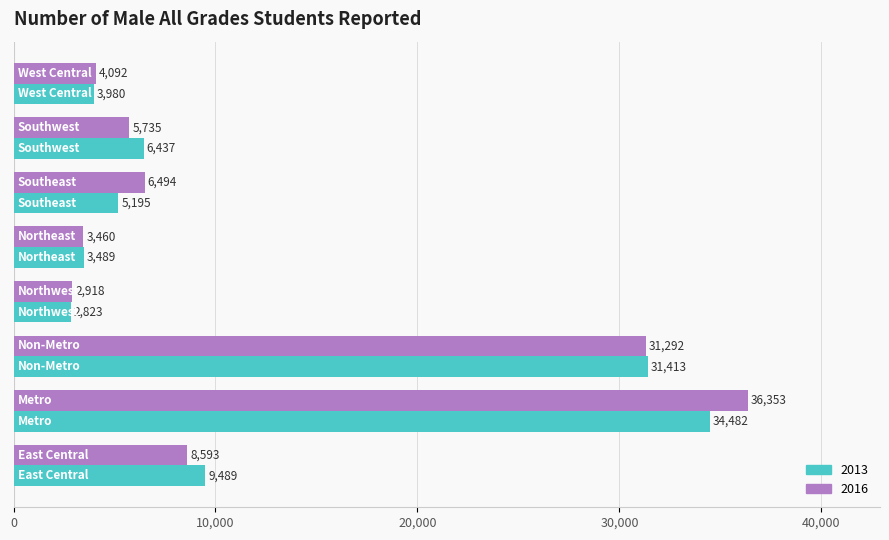

What is the greatest value displayed?

36353